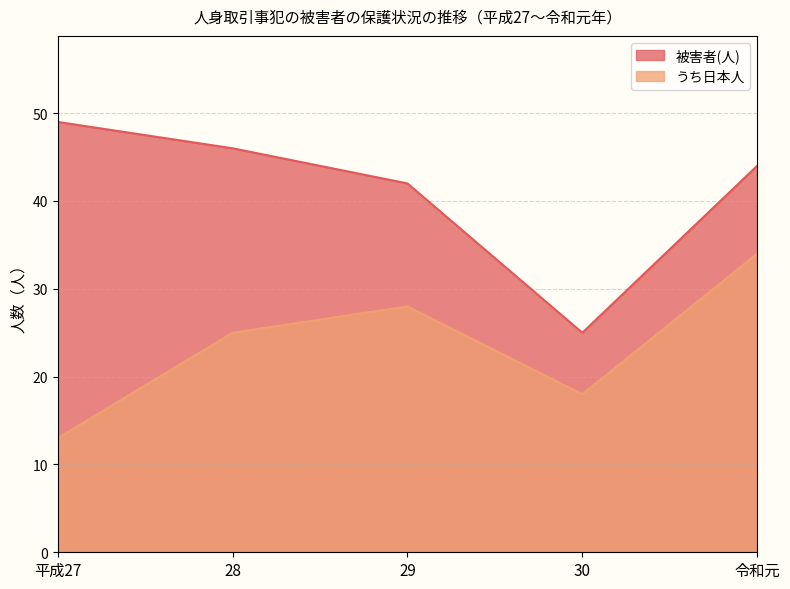

Which has a higher value, 平成27 or 28?

平成27